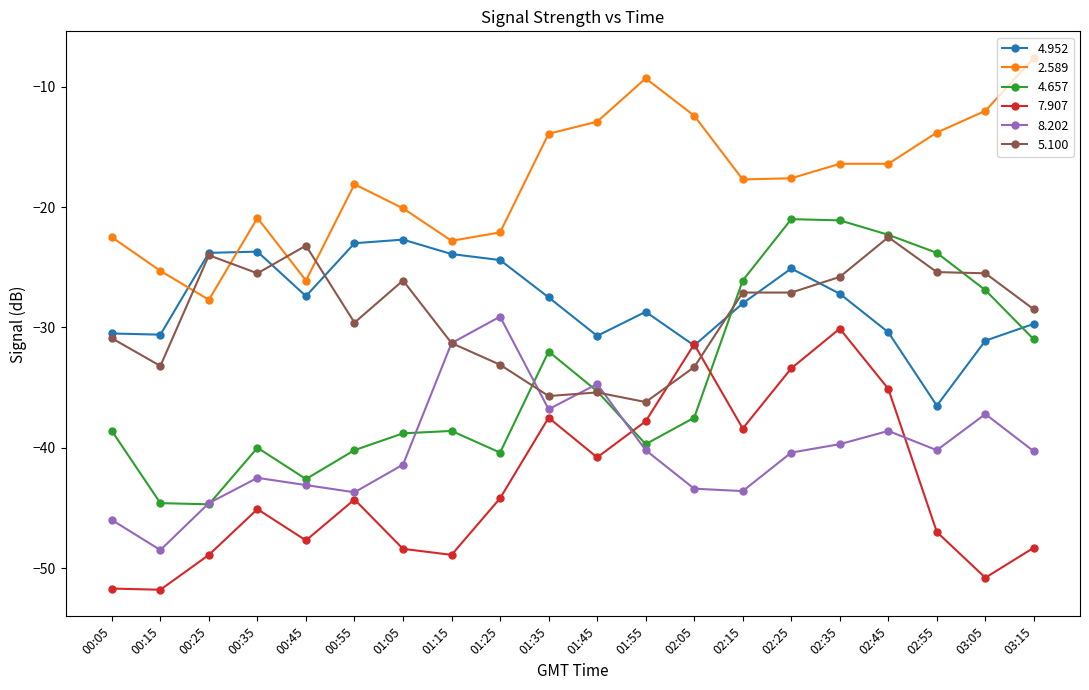

Which category has the lowest value in the 4.952 series?

02:55